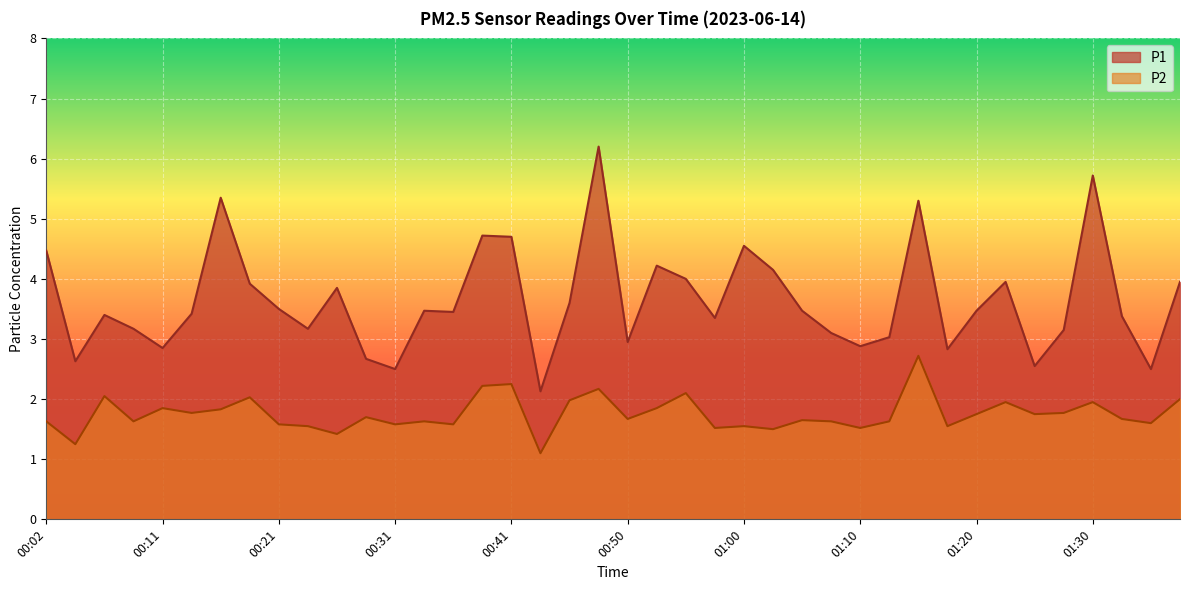

At which label does P1 first exceed 3?

00:02